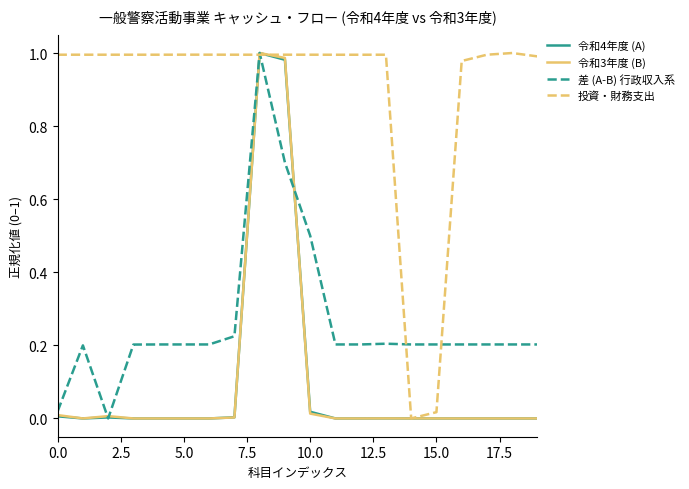

At how many categories does at least one series exceed 0?

20